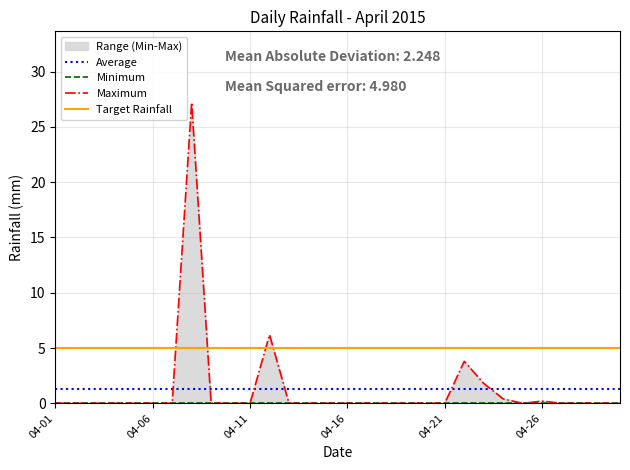

List the labels in order of value, smallest first.

2015-04-01, 2015-04-02, 2015-04-03, 2015-04-04, 2015-04-05, 2015-04-06, 2015-04-07, 2015-04-09, 2015-04-10, 2015-04-11, 2015-04-13, 2015-04-14, 2015-04-15, 2015-04-16, 2015-04-17, 2015-04-18, 2015-04-19, 2015-04-20, 2015-04-21, 2015-04-25, 2015-04-27, 2015-04-28, 2015-04-29, 2015-04-30, 2015-04-26, 2015-04-24, 2015-04-23, 2015-04-22, 2015-04-12, 2015-04-08